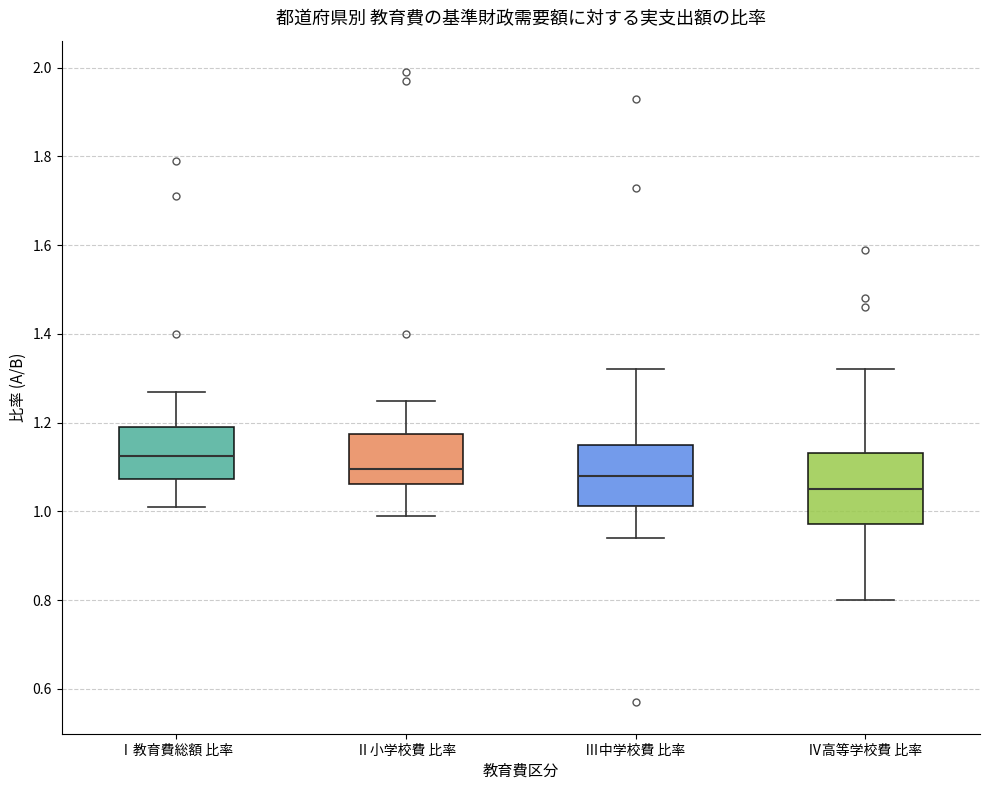

Which box has the highest median line?

Ⅰ教育費総額 比率